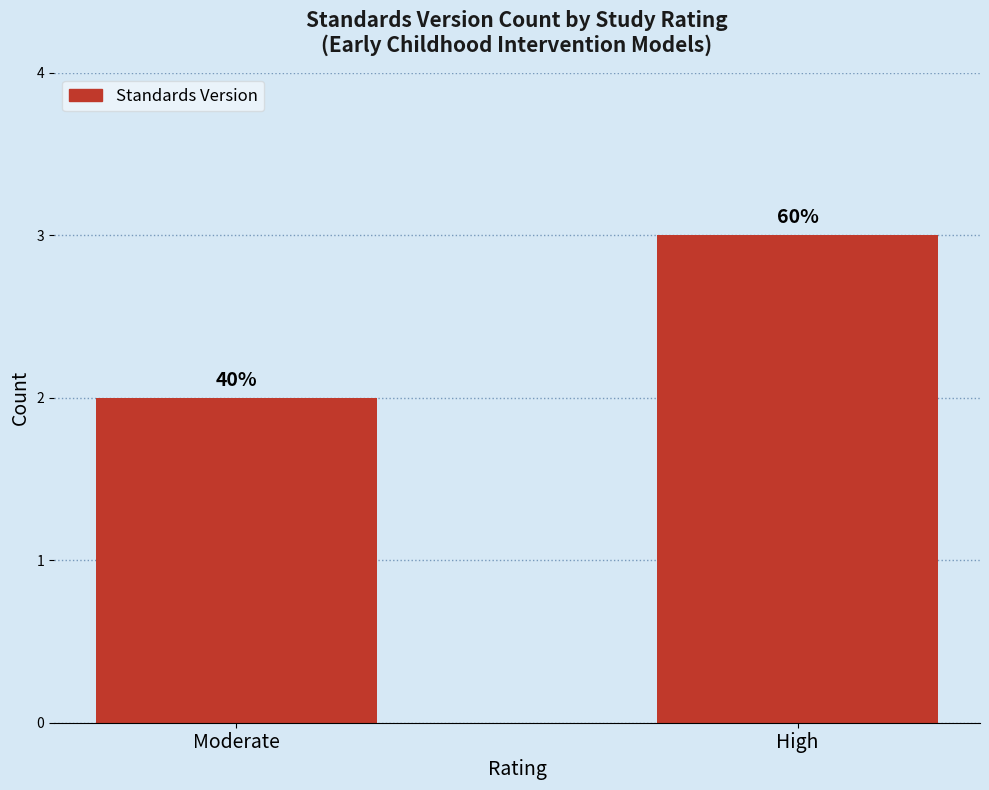

The value at High is 2. True or false?

False